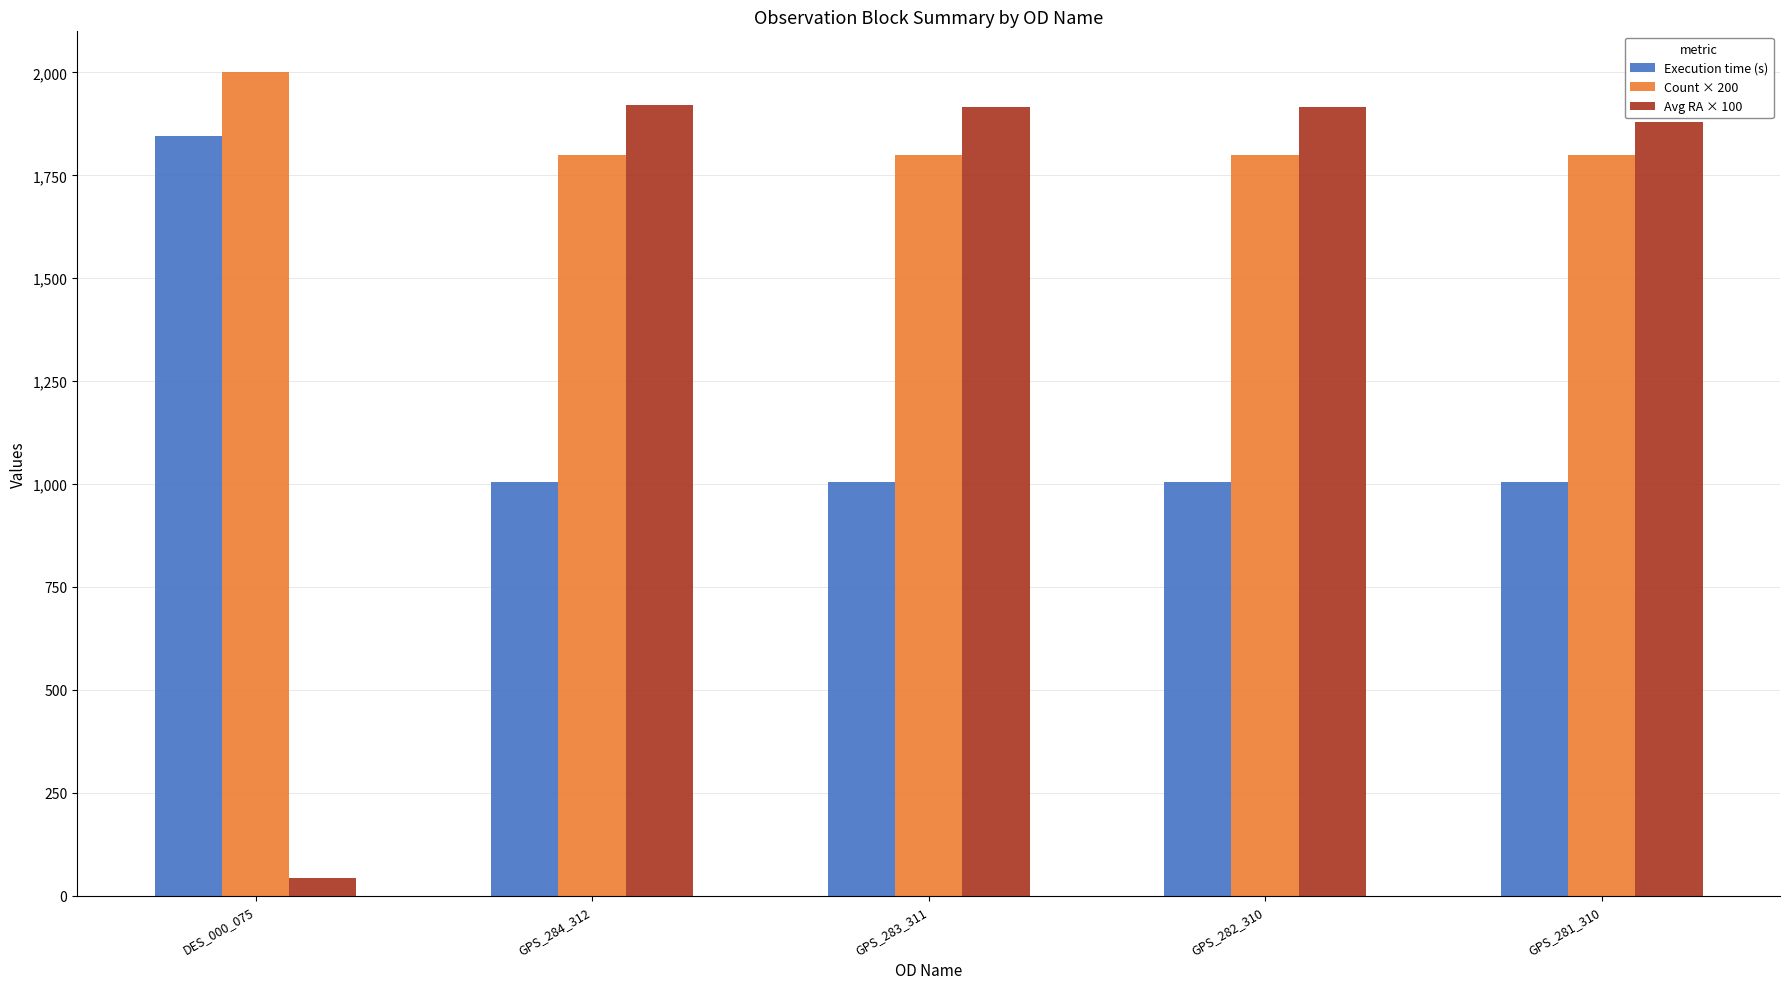

The Avg RA × 100 series shows 1916.0 at GPS_282_310. True or false?

True